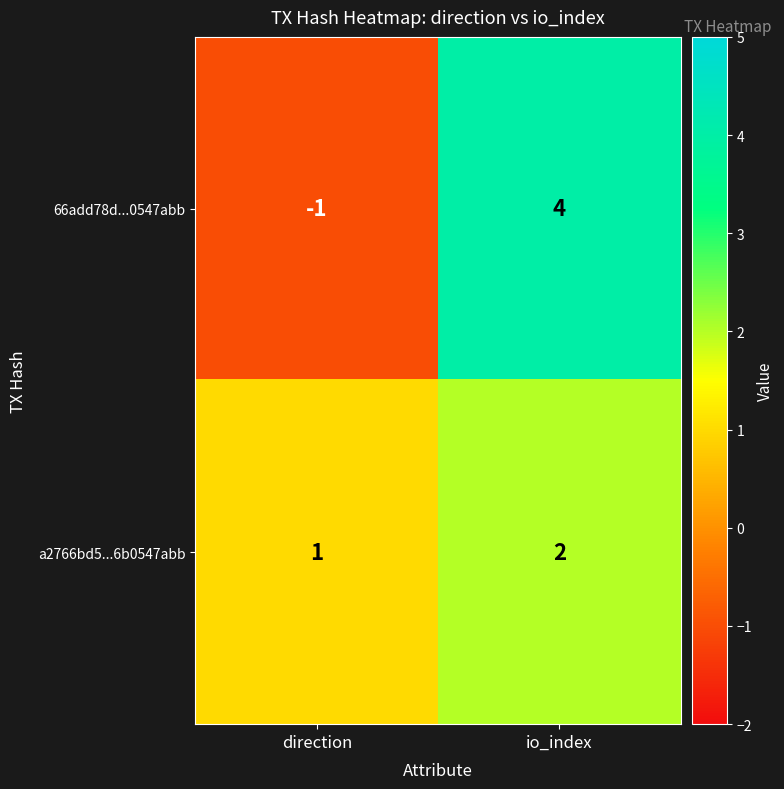

Reading left to right, transcribe all the data shown in this chart.

66add78d...0547abb: direction=-1	io_index=4
a2766bd5...6b0547abb: direction=1	io_index=2